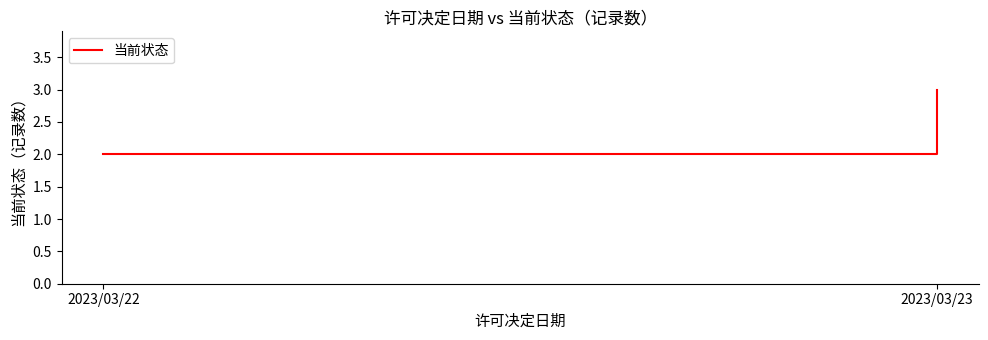

How many series are shown in this chart?

1